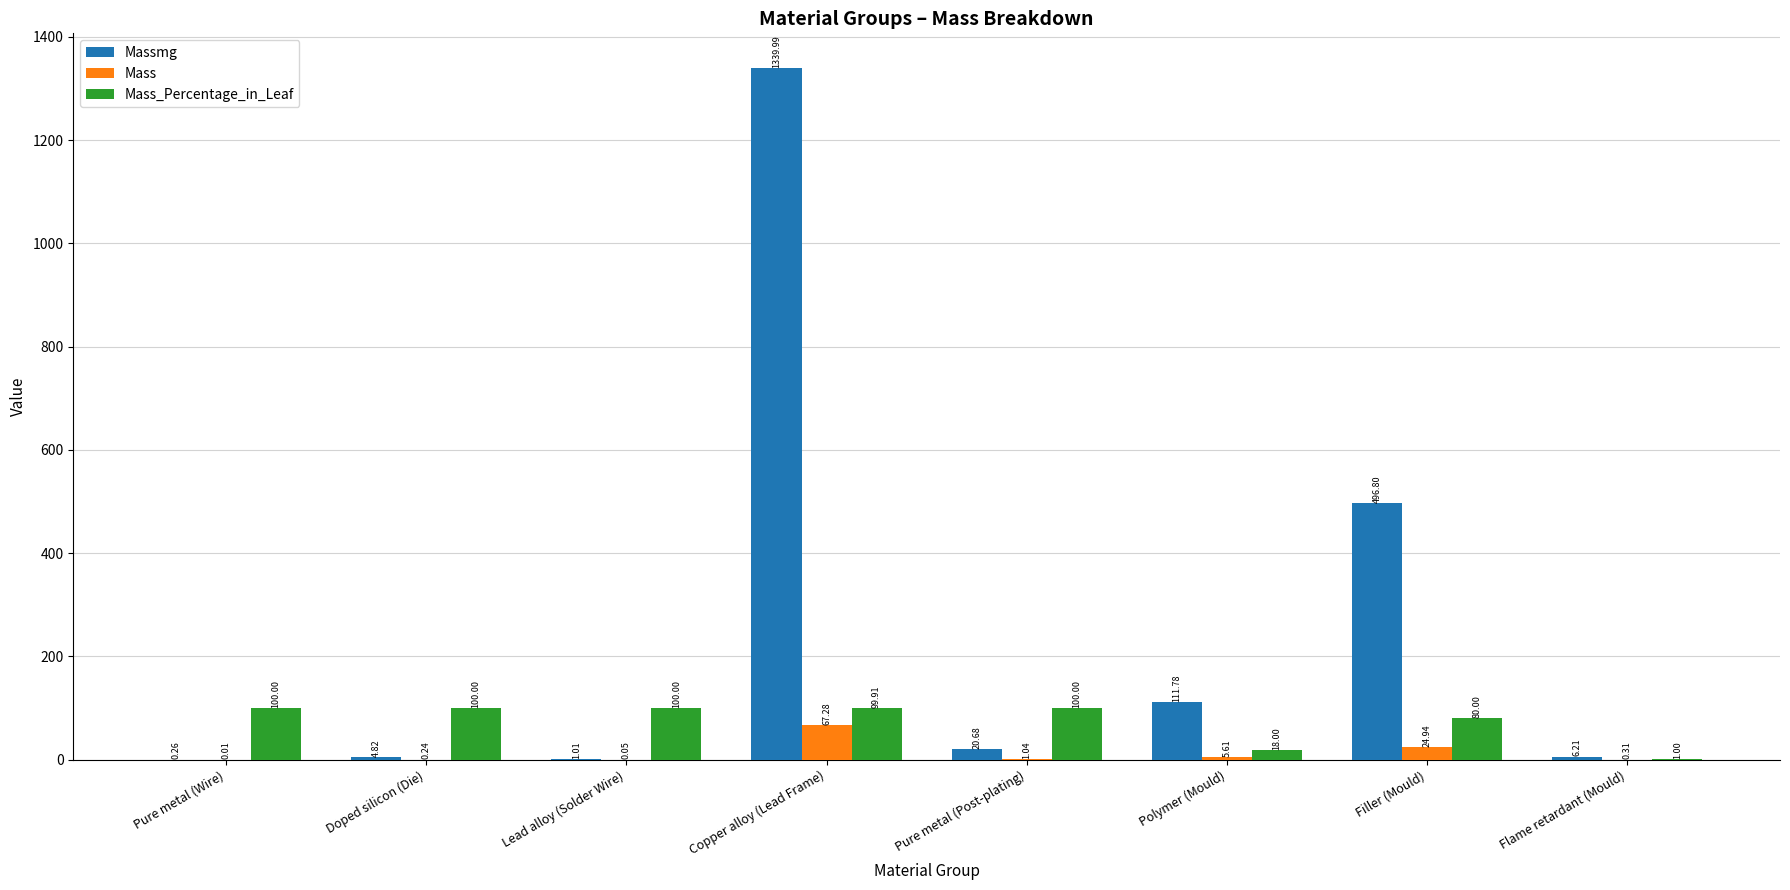

At which label does Mass reach its peak?

Copper alloy (Lead Frame)